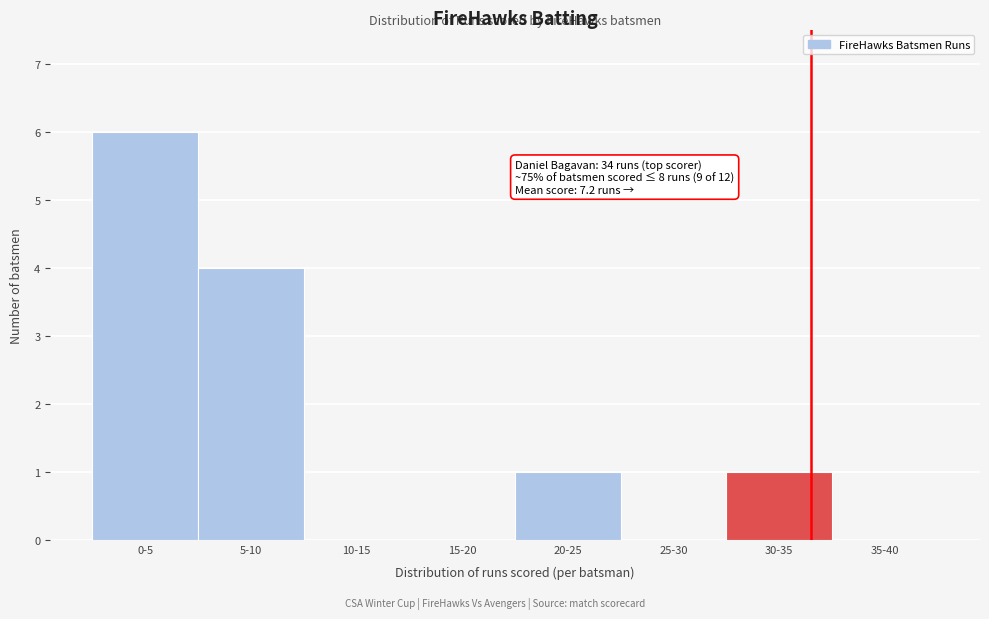

Reading left to right, what are all the values shown in this chart?

0-5=6	5-10=4	10-15=0	15-20=0	20-25=1	25-30=0	30-35=1	35-40=0